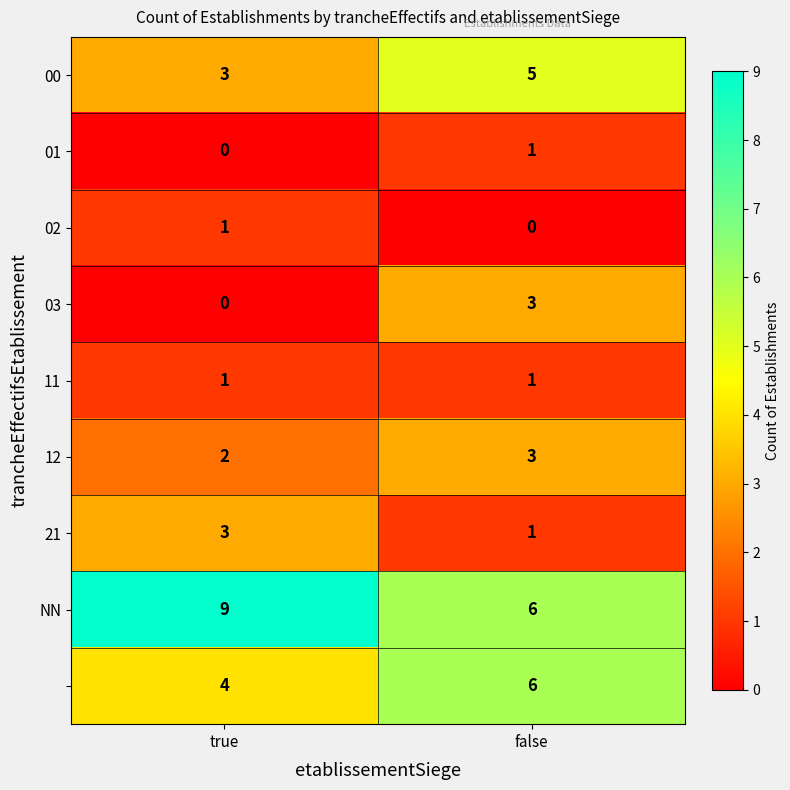

What is the total value across all series at true?

23